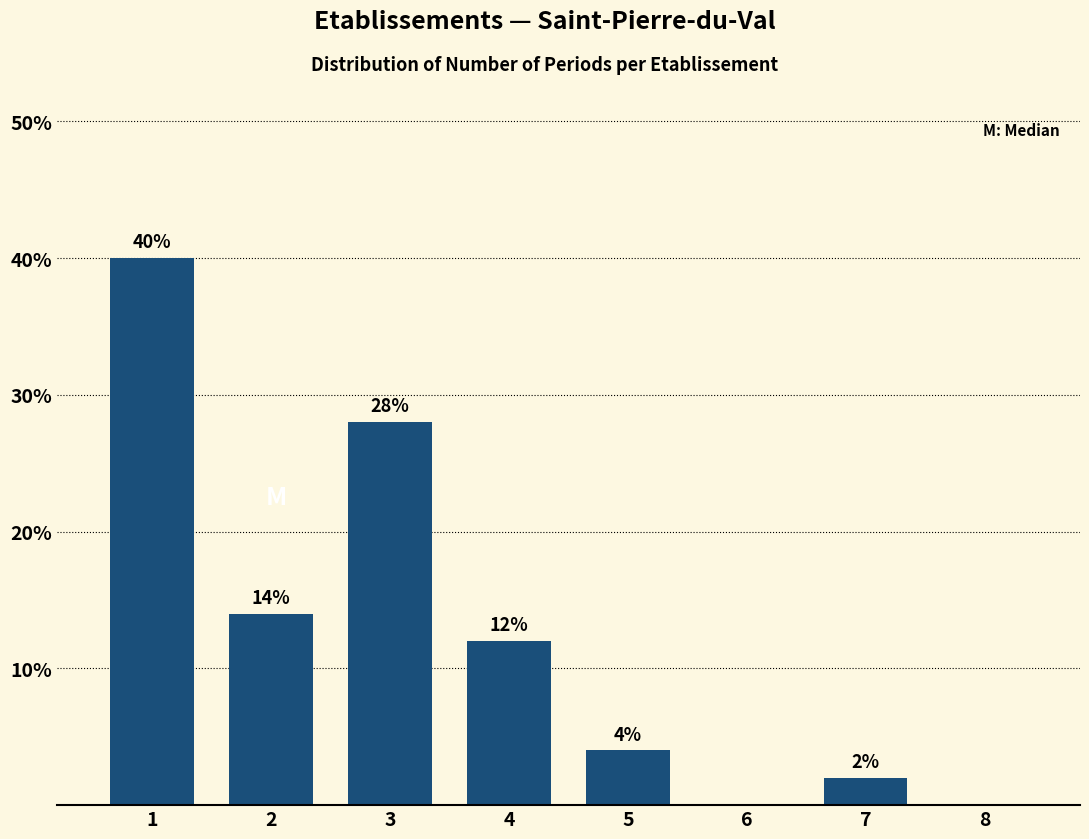

Reading right to left, list all the values displayed in this chart.

8=0.0	7=2.0	6=0.0	5=4.0	4=12.0	3=28.0	2=14.0	1=40.0